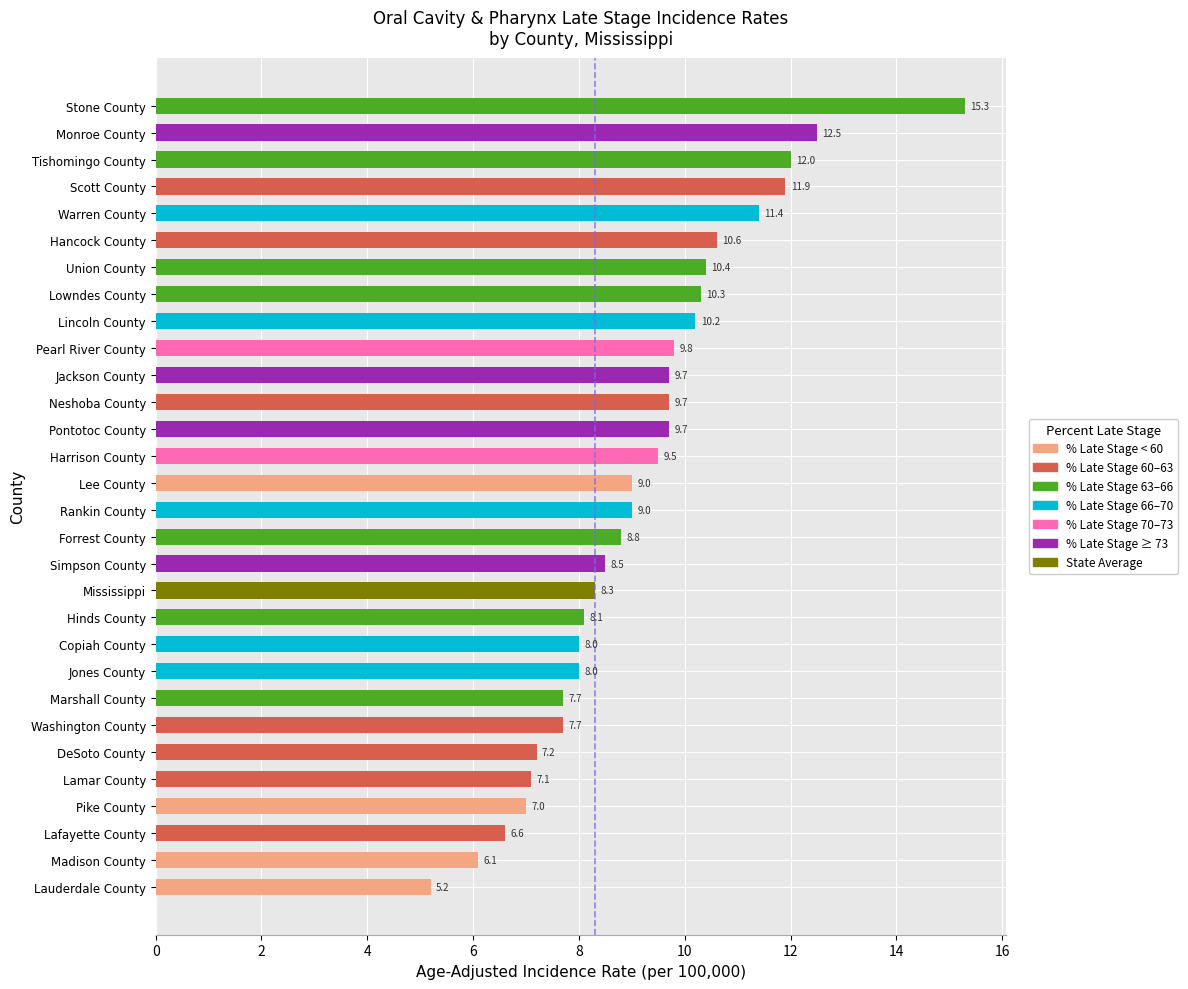

Is it true that the value at Marshall County is 7.7?

True